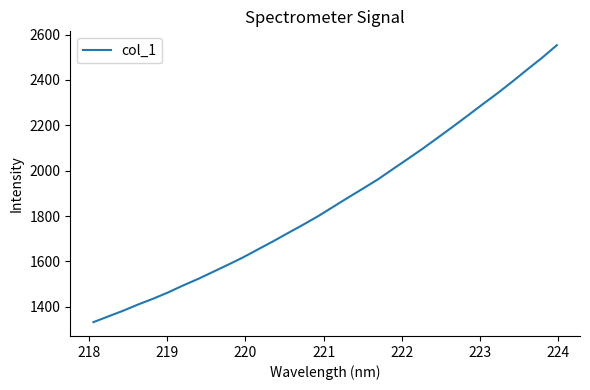

Reading right to left, what are all the values shown in this chart?

2553.1	2496.9	2444.9	2391.5	2340.1	2291.2	2241.2	2192.0	2144.0	2096.3	2050.8	2005.9	1960.7	1920.2	1880.3	1839.5	1798.6	1761.1	1724.9	1688.1	1653.0	1617.7	1585.4	1554.1	1522.9	1494.2	1463.6	1435.8	1410.5	1383.0	1357.7	1332.3